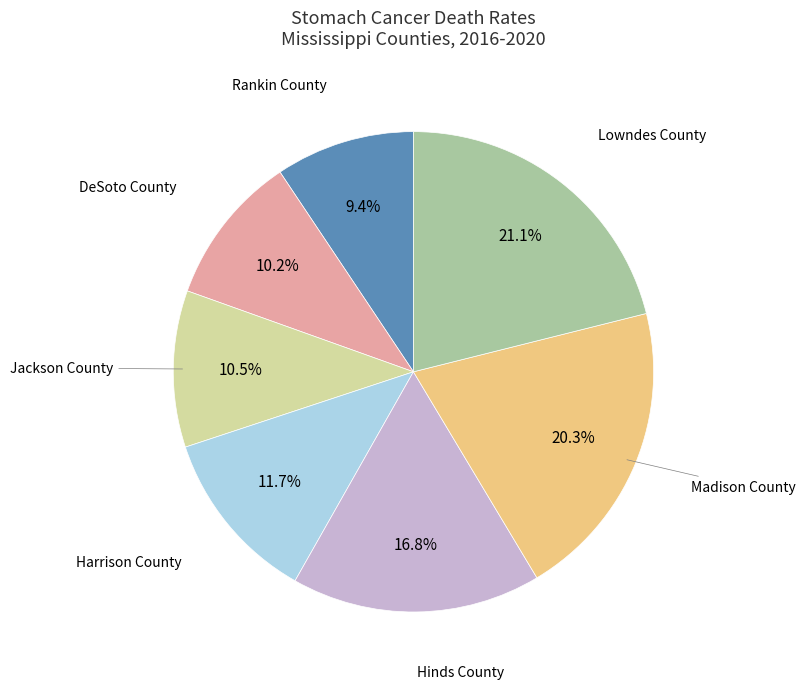

Does any single category account for the majority?

No